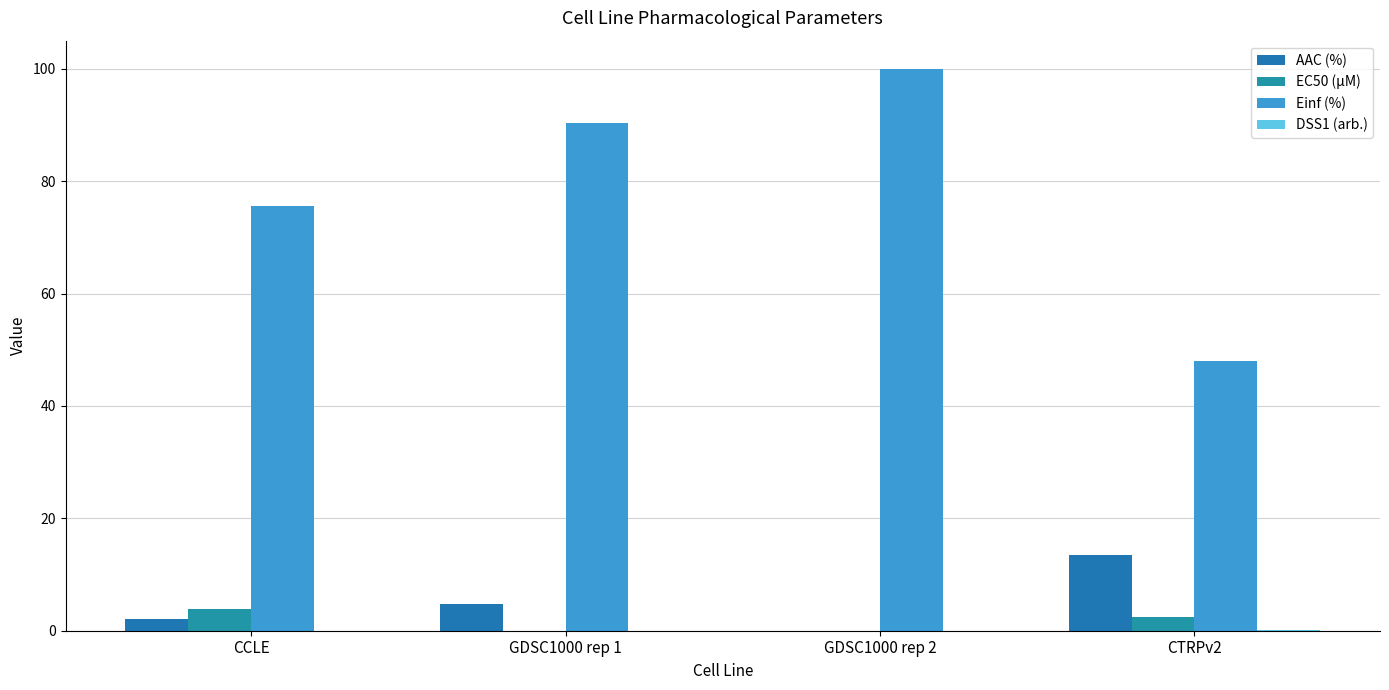

What is the value of the Einf (%) bar at the 1st from the left?

75.6